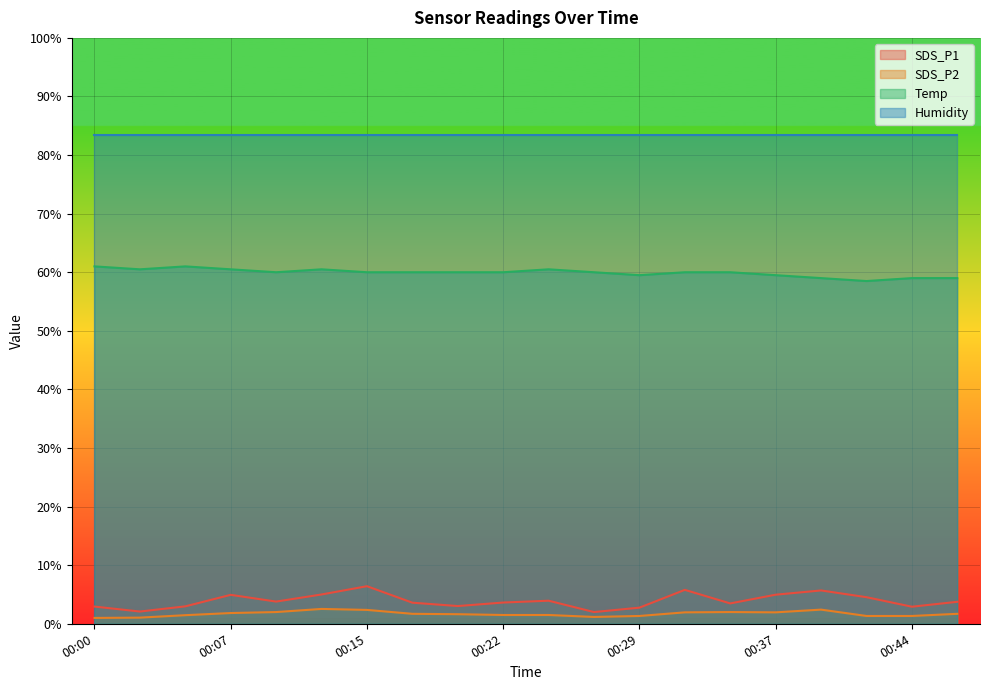

Which series has the widest spread of values?

SDS_P1